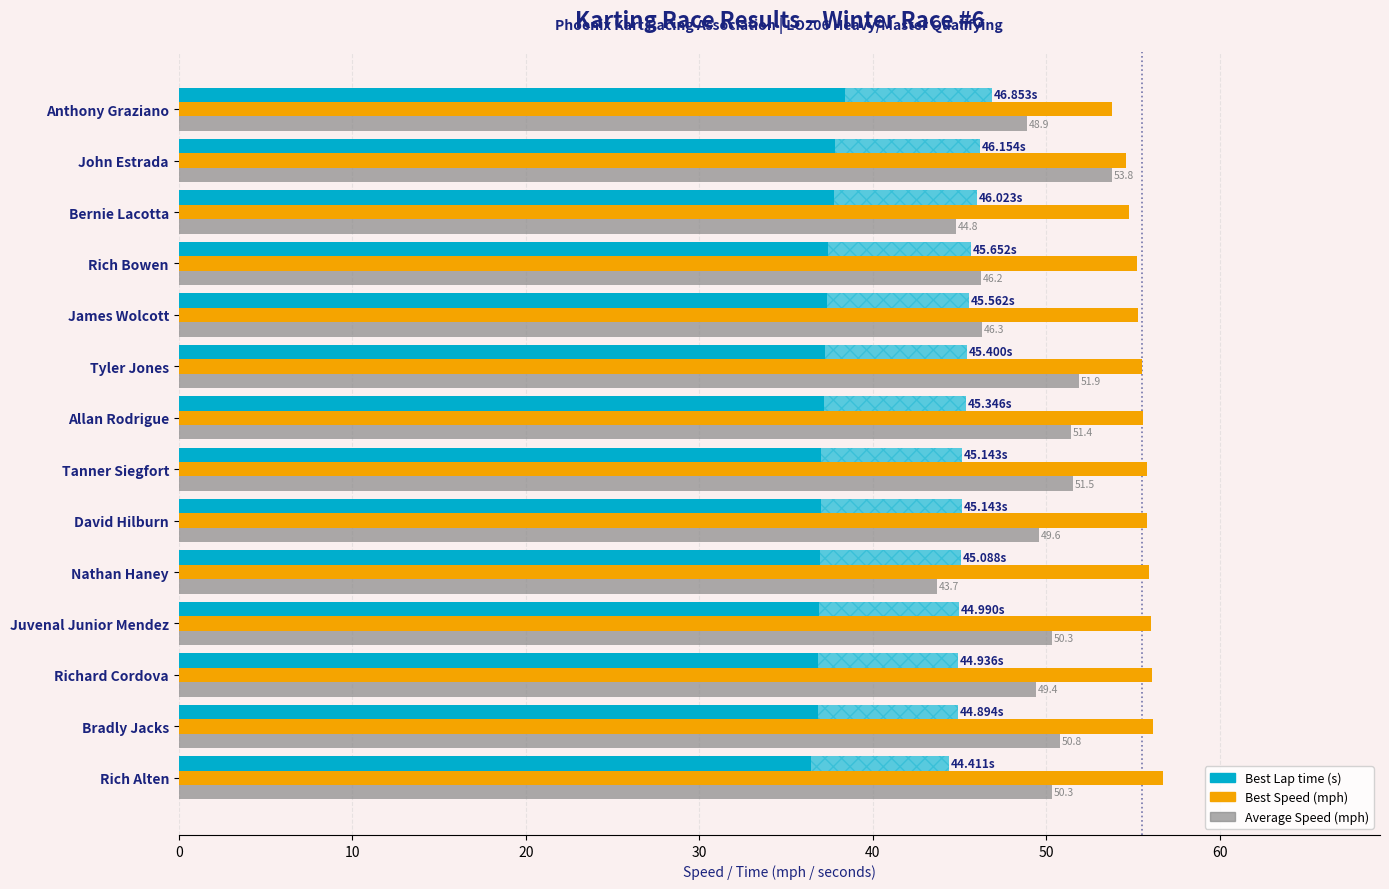

Which series has the largest range (max minus min)?

Average Speed (mph)